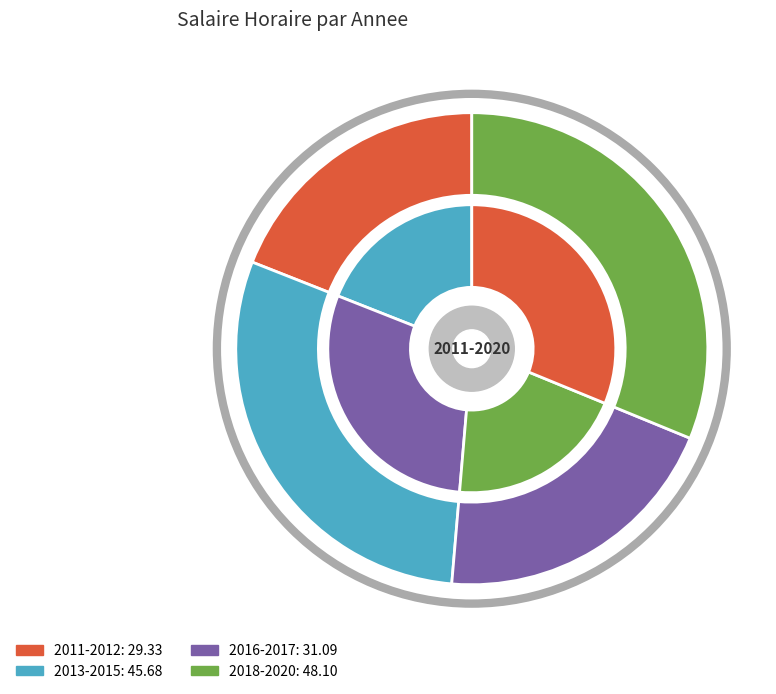

The 2013 slice represents 1% of the pie. True or false?

False